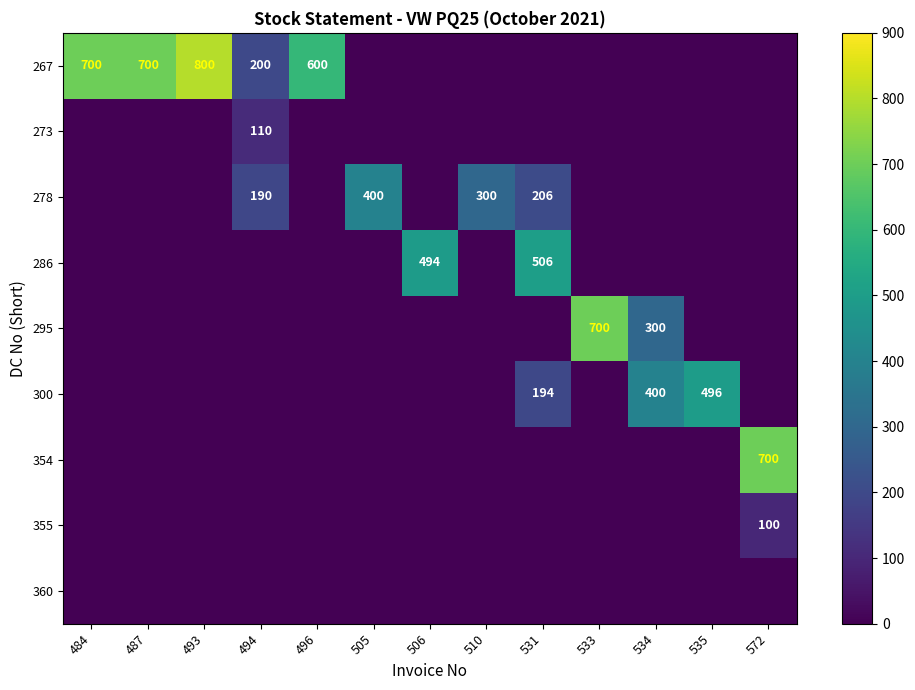

Which category has the highest value across all series?

493